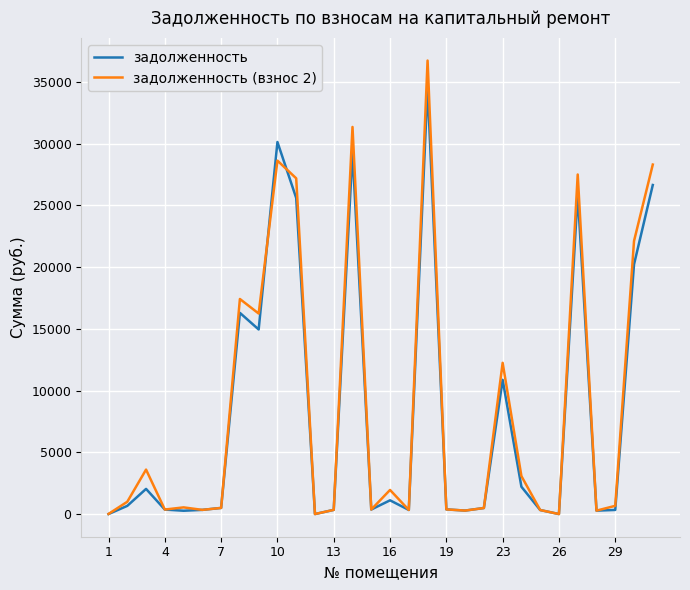

Which series has the widest spread of values?

задолженность (взнос 2)